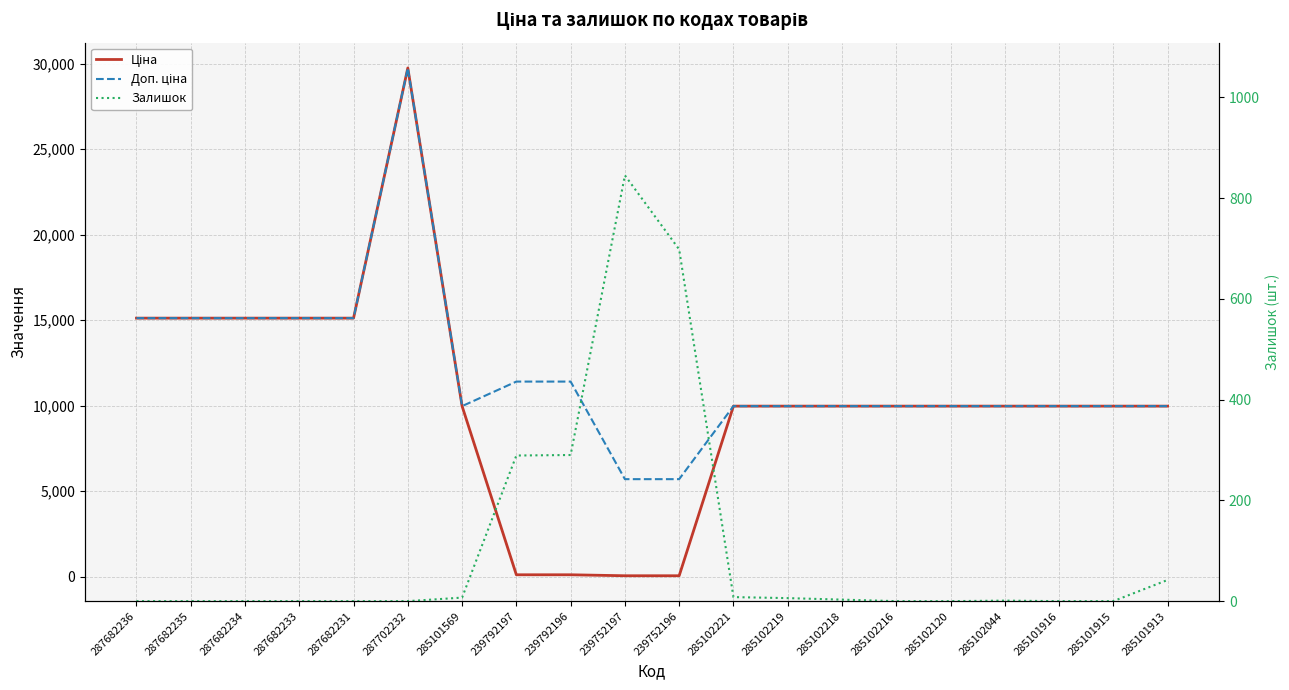

What is the label of the 9th point from the left?

239792196